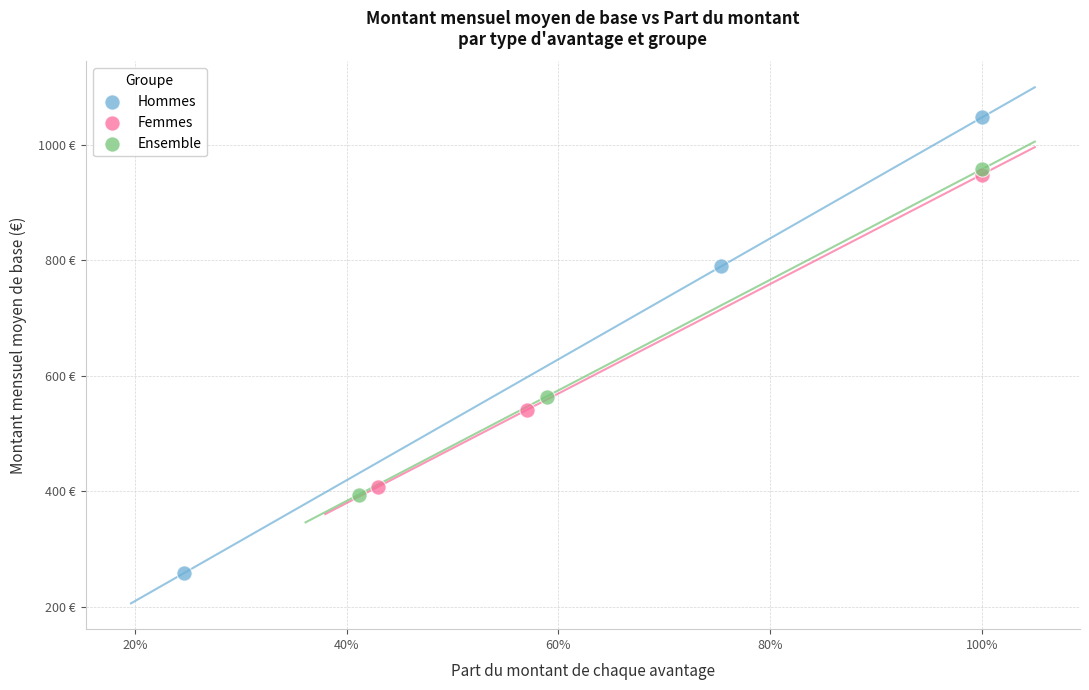

Which series has the widest spread of Y values?

Hommes